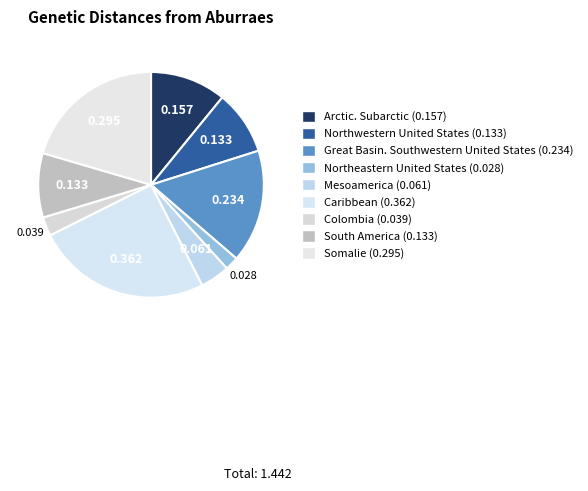

How many slices are in this pie chart?

9